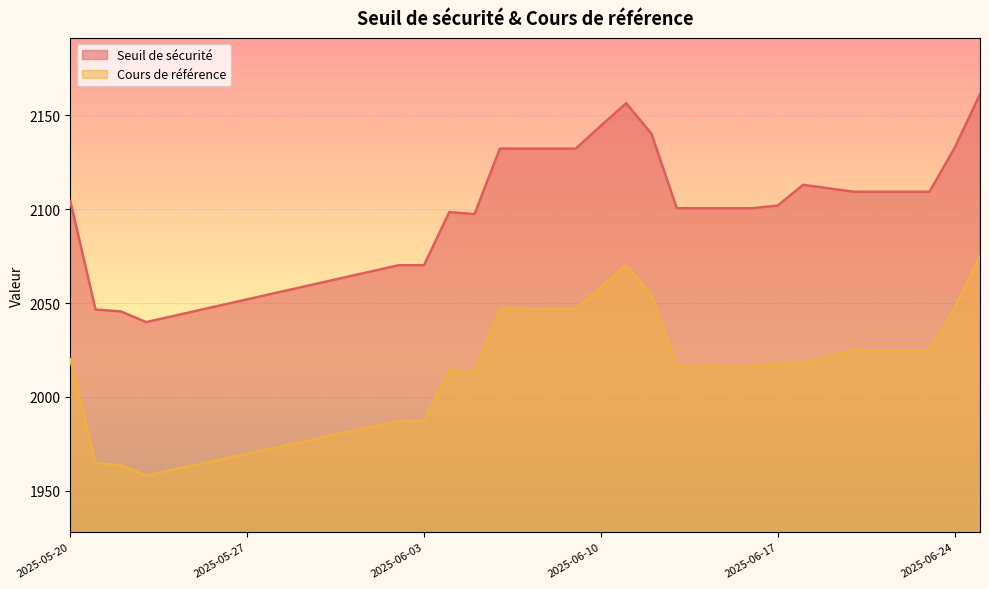

What is the label of the 10th point from the right?

2025-06-11